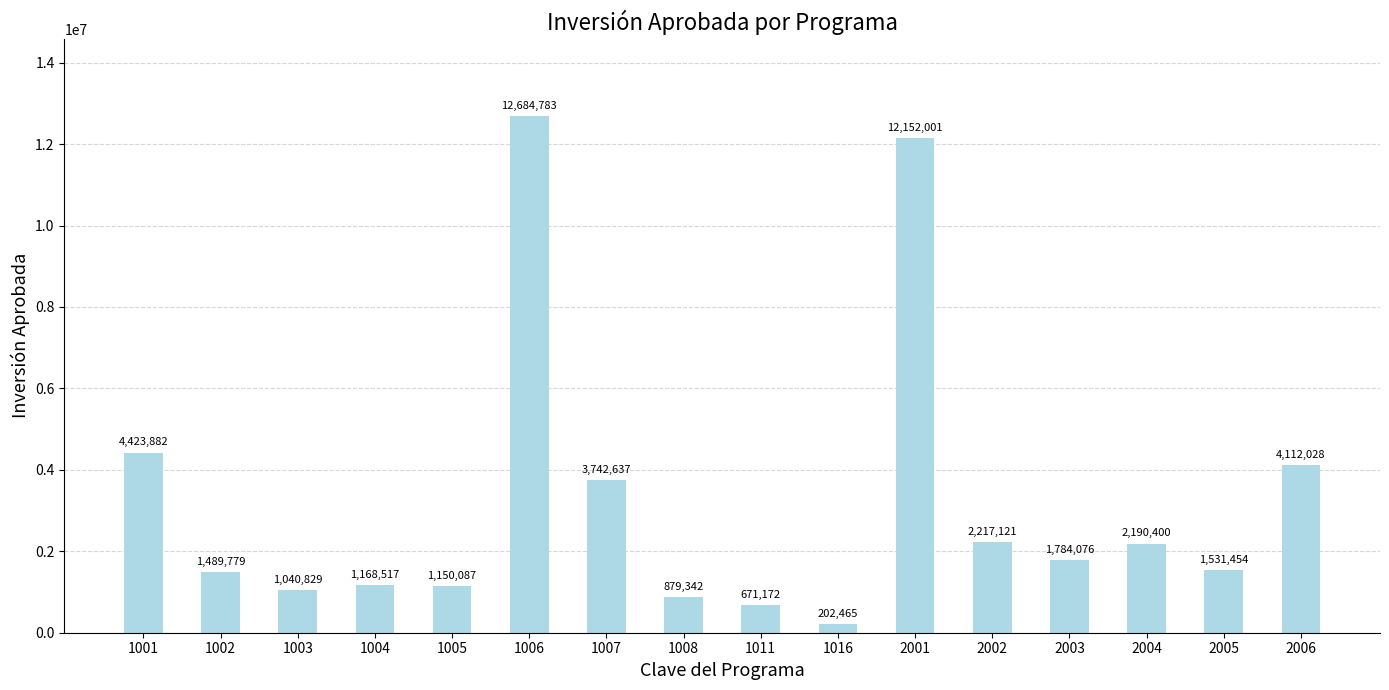

At which category does the chart reach its minimum across all series?

1016